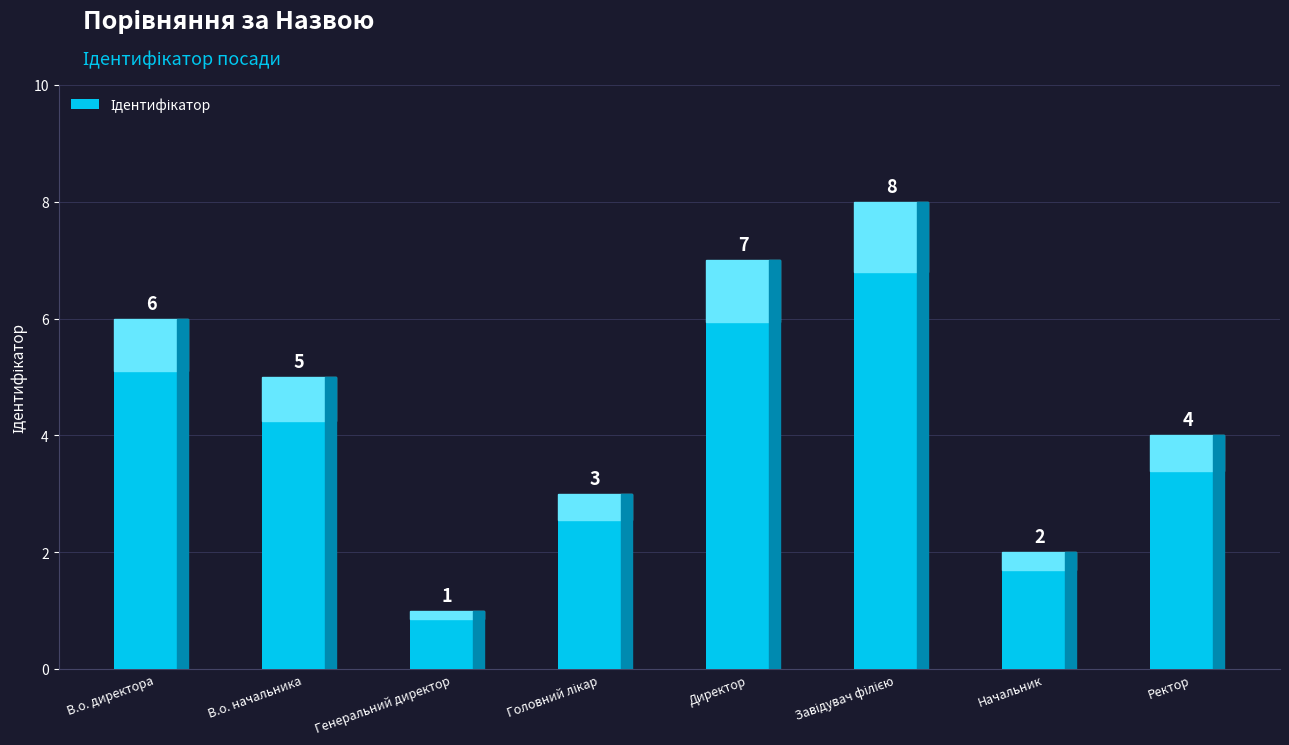

Where is the data nearest to the value 4?

Ректор